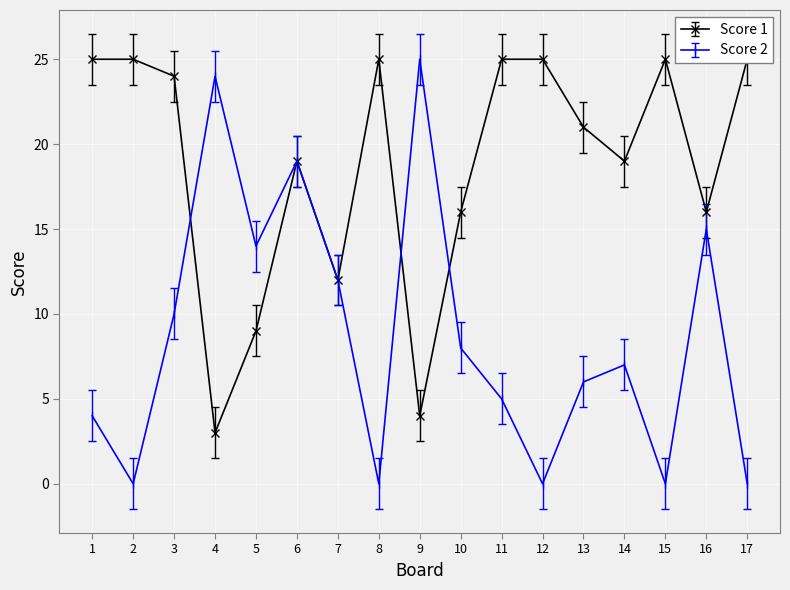

What is the value of the Score 1 point at the 17th from the left?

25